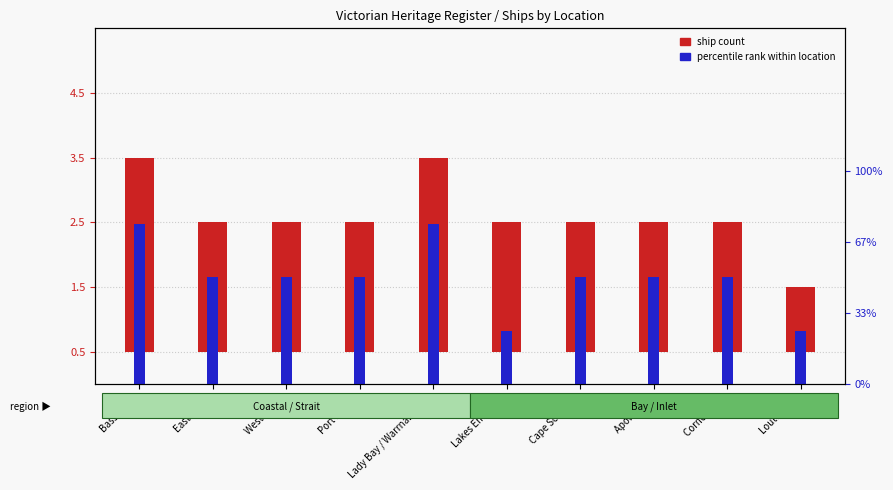

The value of percentile rank within location at Lady Bay / Warrnambool is 0.2. True or false?

True